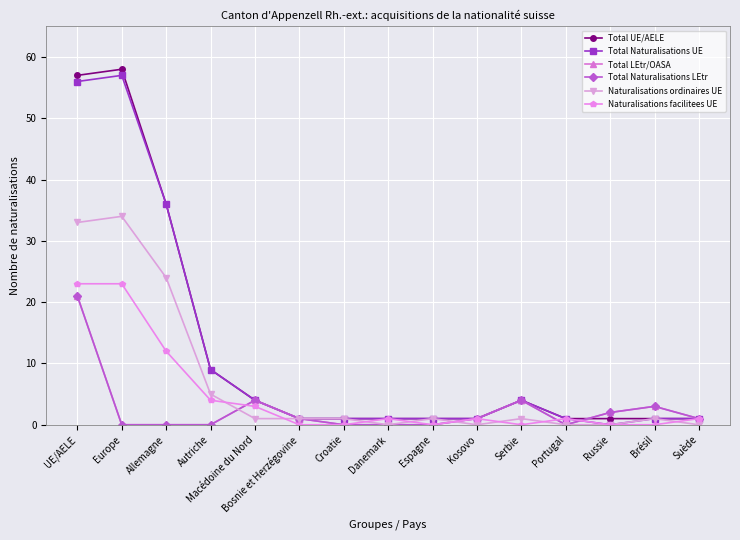

Reading right to left, transcribe all the data shown in this chart.

Total UE/AELE: 1	1	1	1	4	1	1	1	1	1	4	9	36	58	57
Total Naturalisations UE: 1	1	0	1	4	1	1	1	1	1	4	9	36	57	56
Total LEtr/OASA: 1	3	2	0	4	1	0	0	0	1	4	0	0	0	21
Total Naturalisations LEtr: 1	3	2	0	4	1	0	0	0	1	4	0	0	0	21
Naturalisations ordinaires UE: 0	1	0	0	1	0	1	0	1	1	1	5	24	34	33
Naturalisations facilitees UE: 1	0	0	1	0	1	0	1	0	0	3	4	12	23	23